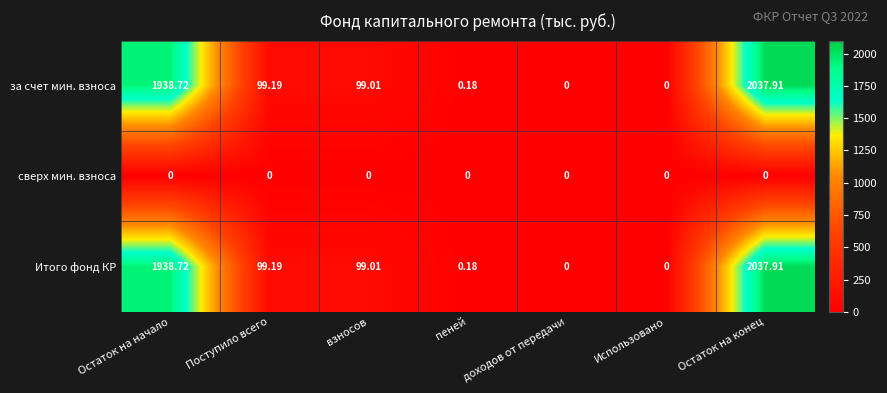

Which category has the highest value in the Итого фонд КР series?

Остаток на конец